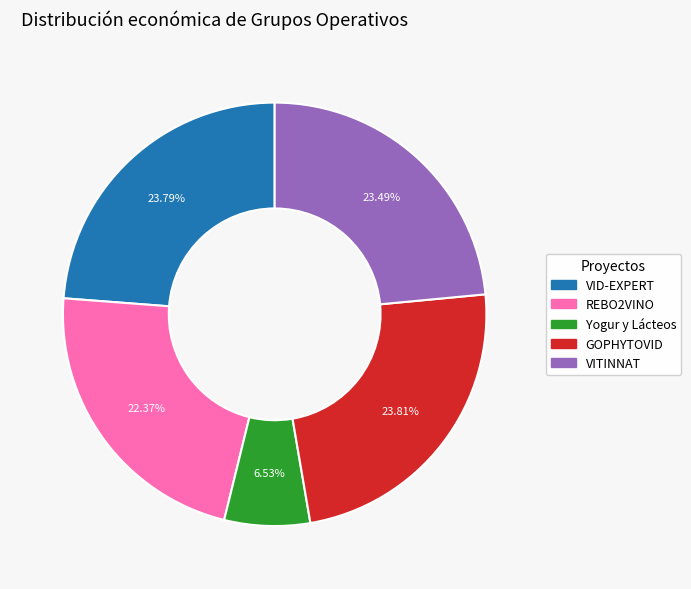

Does any single category account for the majority?

No